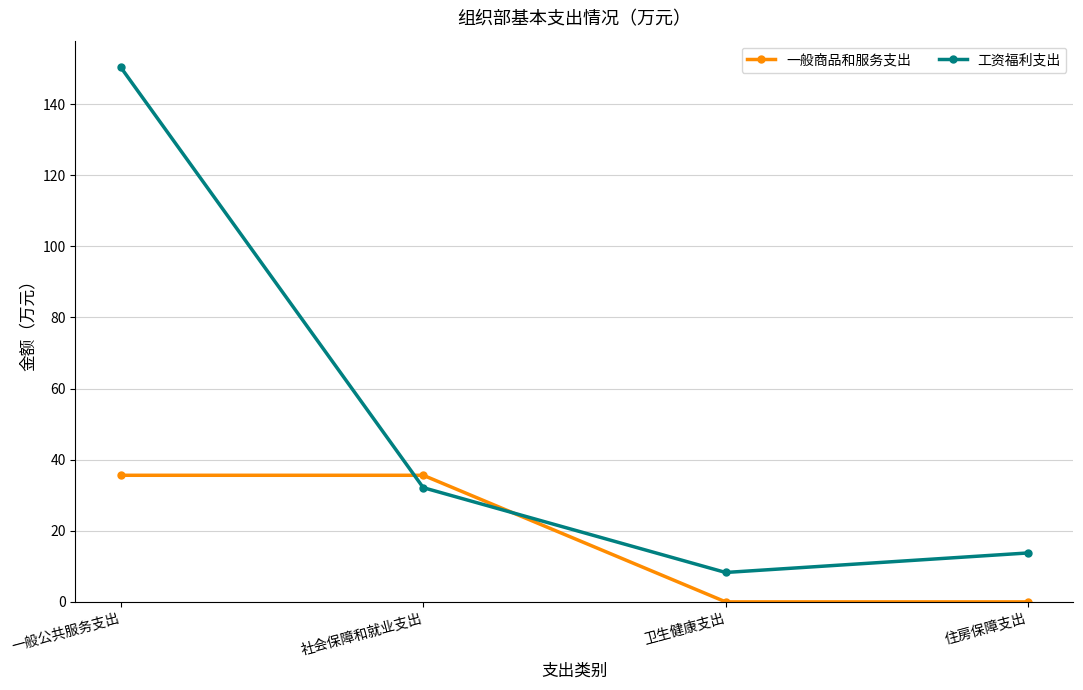

What is the average value of the 一般商品和服务支出 series?

17.8